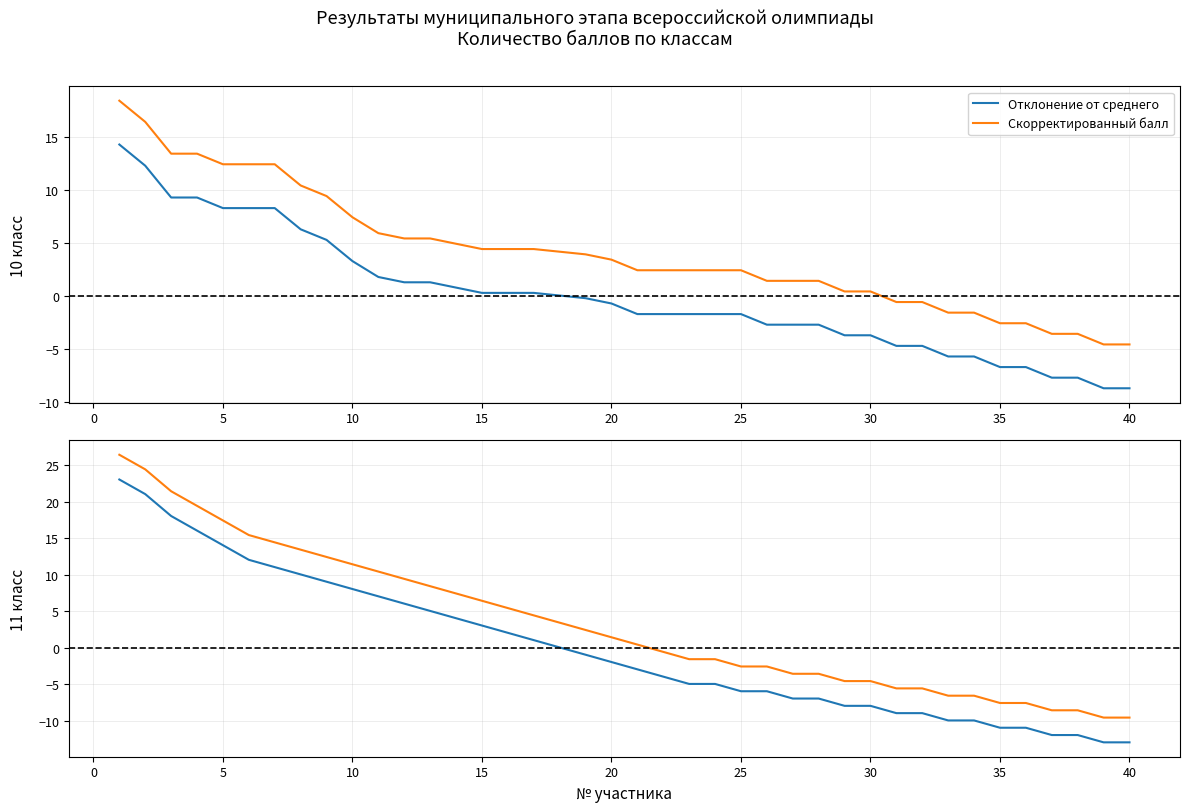

Does the chart have visible grid lines?

Yes